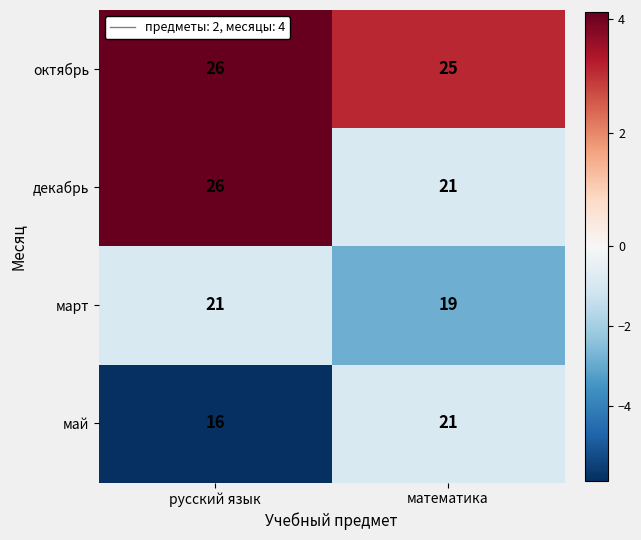

Reading left to right, list all the values displayed in this chart.

октябрь: русский язык=26	математика=25
декабрь: русский язык=26	математика=21
март: русский язык=21	математика=19
май: русский язык=16	математика=21